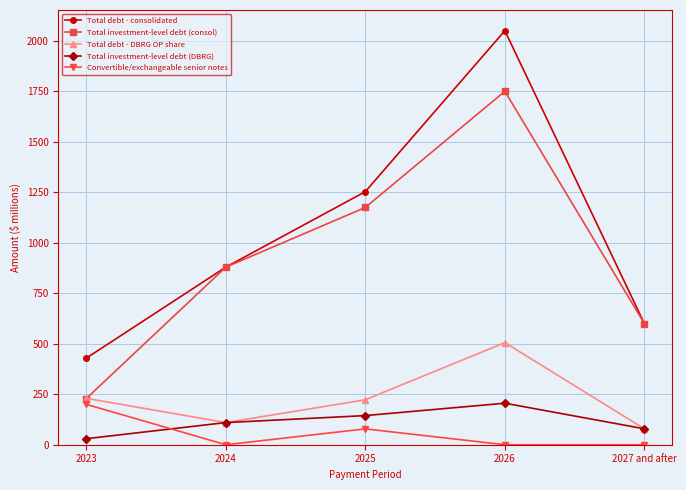

What are all the series names shown in the legend?

Total debt - consolidated, Total investment-level debt (consol), Total debt - DBRG OP share, Total investment-level debt (DBRG), Convertible/exchangeable senior notes